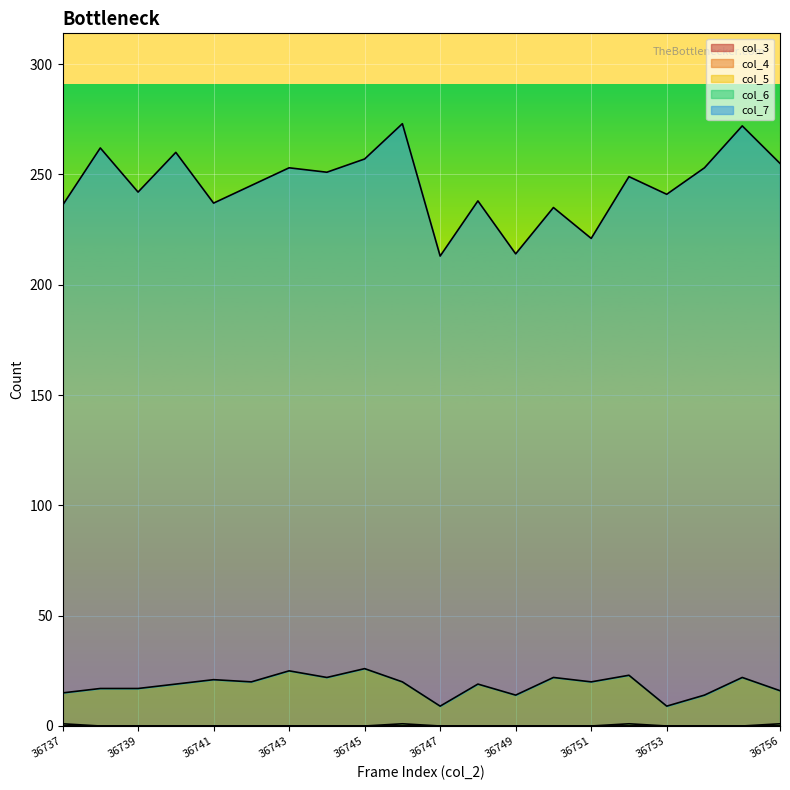

True or false: col_7 has a value of 225 at 36742.

True